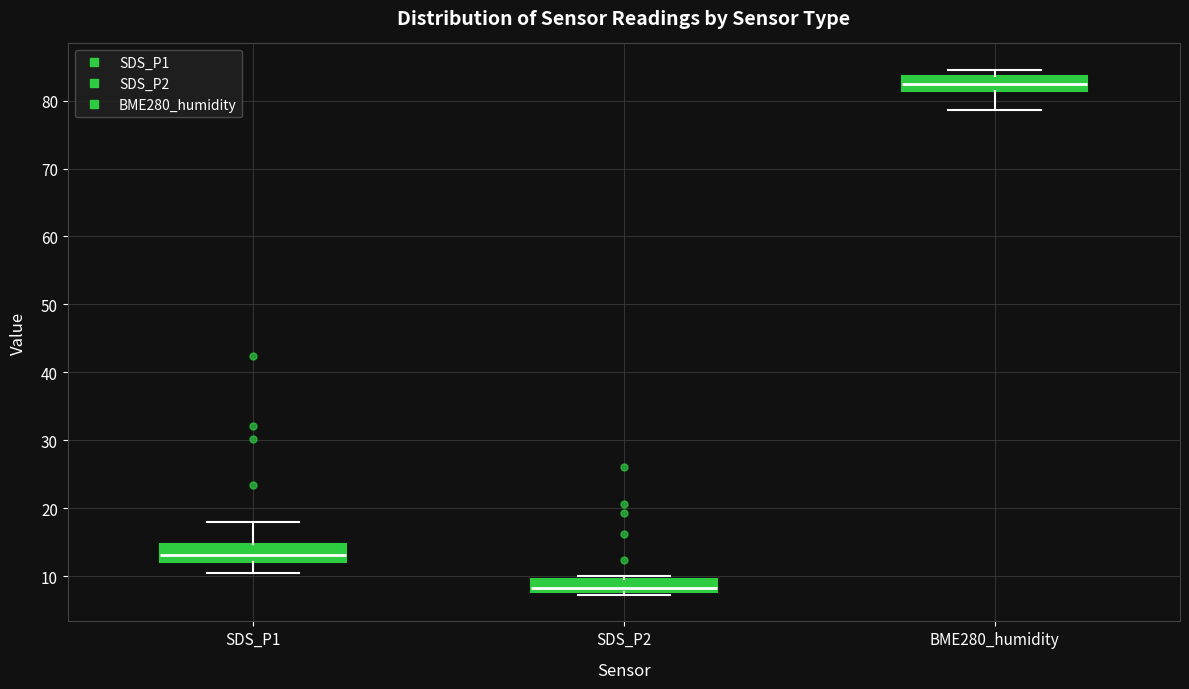

Reading left to right, read every box against the y-axis: the position of its median line, the range the box covers, and the ends of its whiskers. The values are not printed on the chart, so give them approximately, as read against the axis.

SDS_P1: median 13, box 12 to 15, whiskers 10 to 18
SDS_P2: median 8 (just above the box's lower edge), box 8 to 10, whiskers 7 to 10 (just above the box's upper edge)
BME280_humidity: median 83, box 81 to 84, whiskers 79 to 85